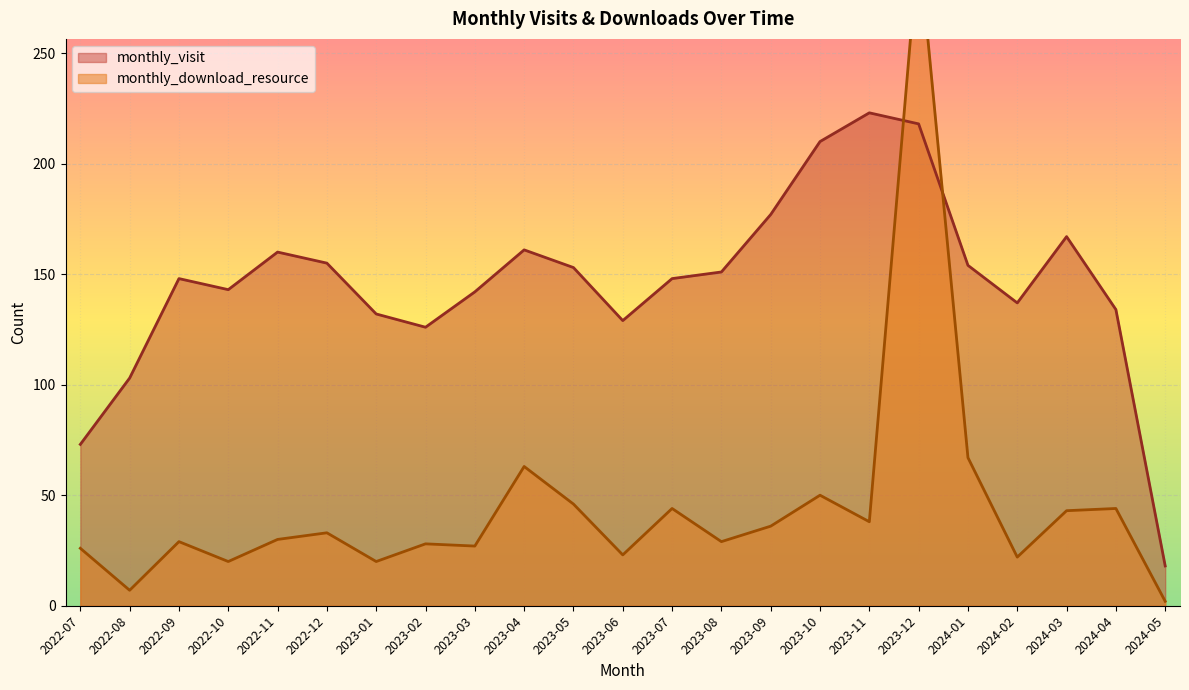

How many lines are shown in the chart?

2